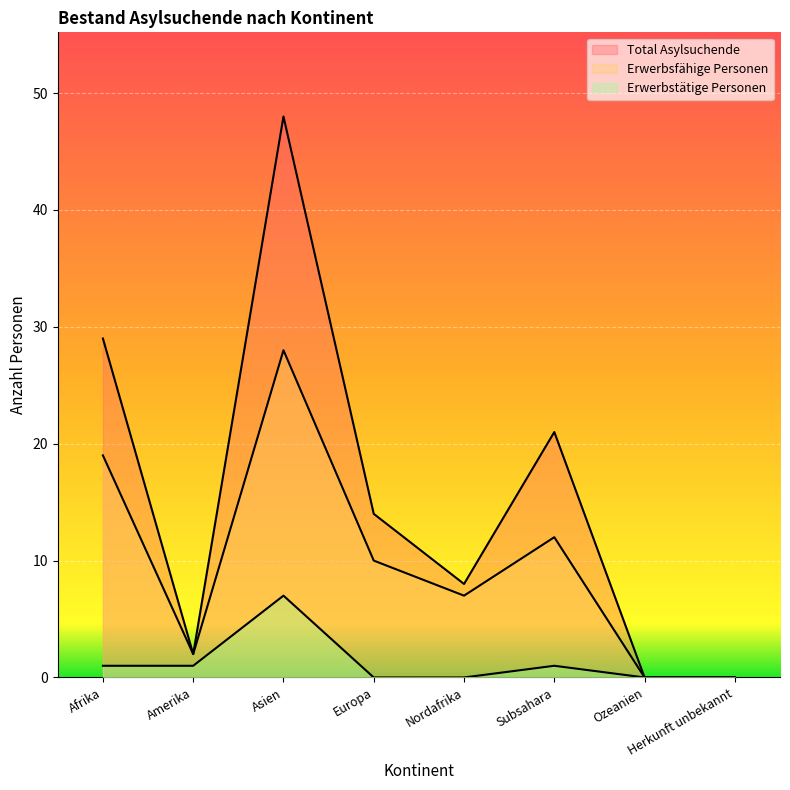

What is the label of the 8th point from the right?

Afrika